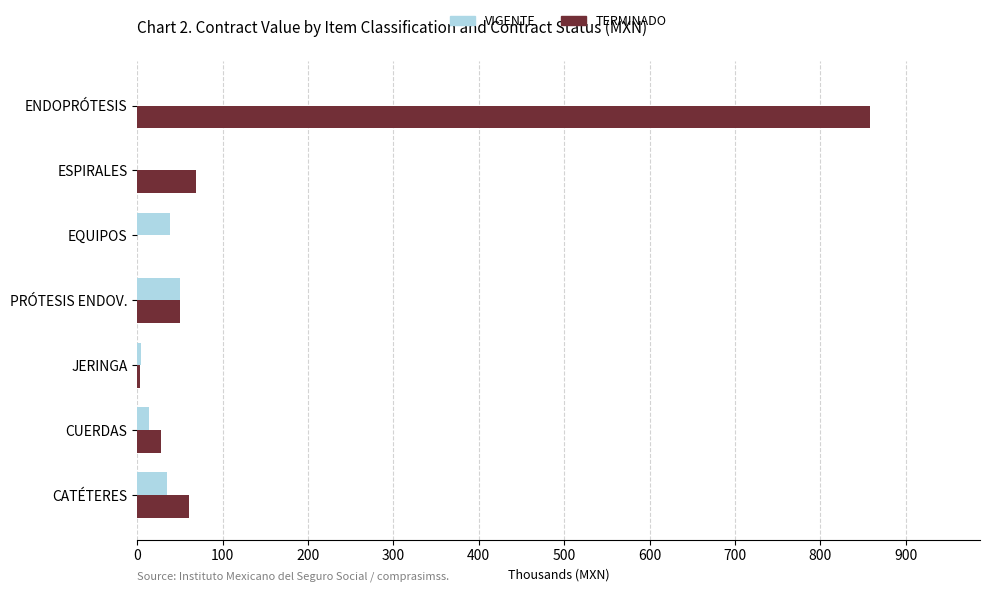

Is the value of TERMINADO at CUERDAS greater than the value of VIGENTE at ENDOPRÓTESIS?

Yes